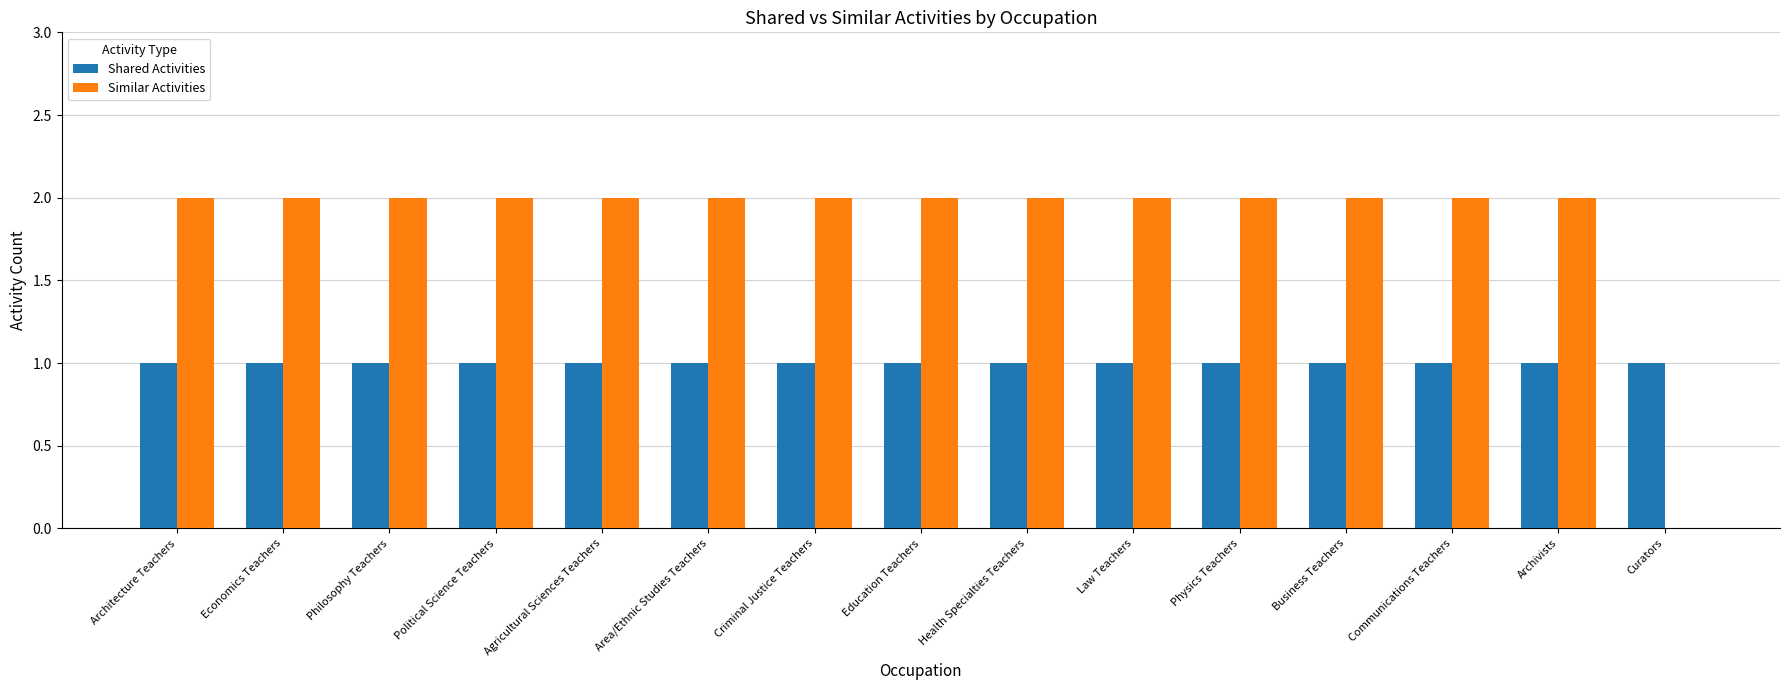

Reading left to right, transcribe all the data shown in this chart.

Shared Activities: Architecture Teachers=1	Economics Teachers=1	Philosophy Teachers=1	Political Science Teachers=1	Agricultural Sciences Teachers=1	Area/Ethnic Studies Teachers=1	Criminal Justice Teachers=1	Education Teachers=1	Health Specialties Teachers=1	Law Teachers=1	Physics Teachers=1	Business Teachers=1	Communications Teachers=1	Archivists=1	Curators=1
Similar Activities: Architecture Teachers=2	Economics Teachers=2	Philosophy Teachers=2	Political Science Teachers=2	Agricultural Sciences Teachers=2	Area/Ethnic Studies Teachers=2	Criminal Justice Teachers=2	Education Teachers=2	Health Specialties Teachers=2	Law Teachers=2	Physics Teachers=2	Business Teachers=2	Communications Teachers=2	Archivists=2	Curators=0